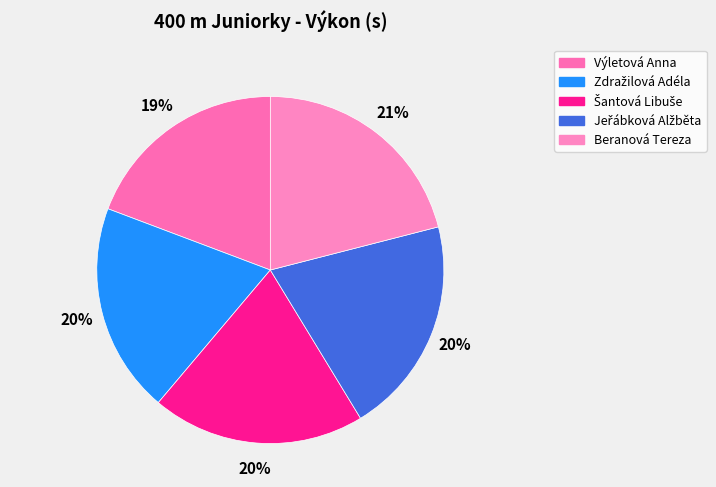

What is the total percentage of Jeřábková Alžběta and Beranová Tereza?

41.3%